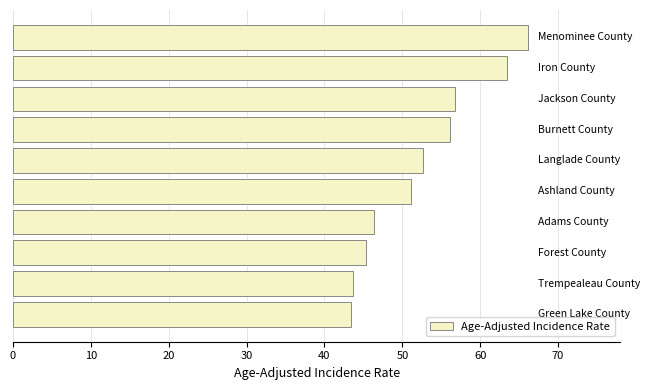

What is the difference between the maximum and minimum values?

22.7